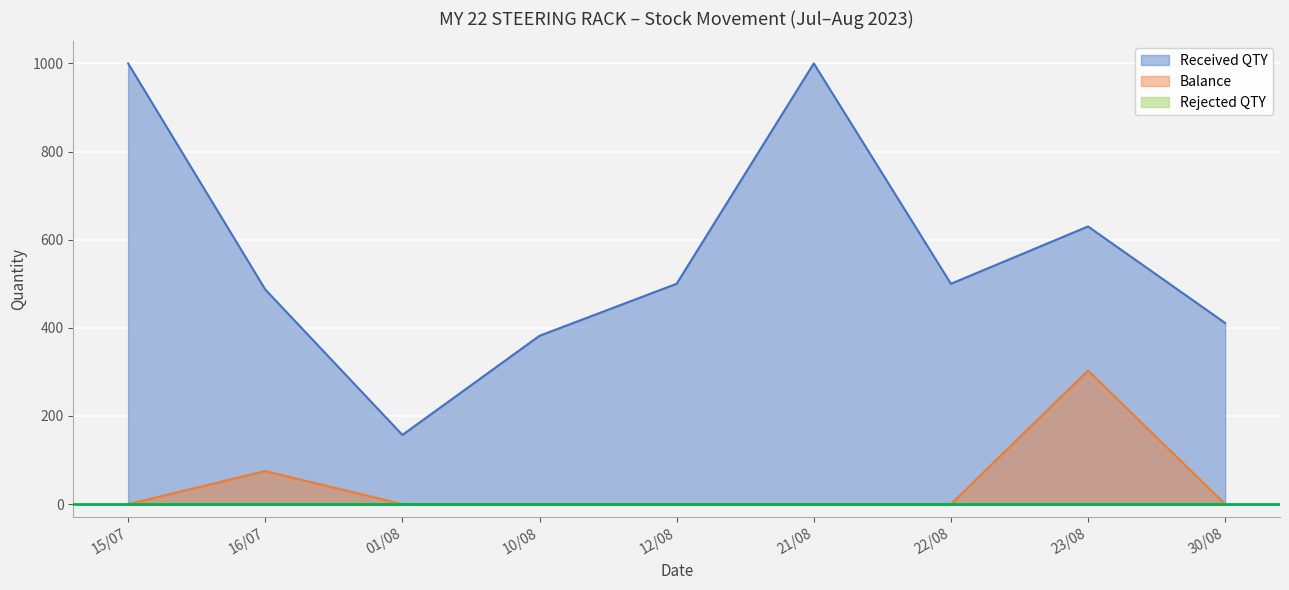

At which label is Received QTY closest to 578?

23/08